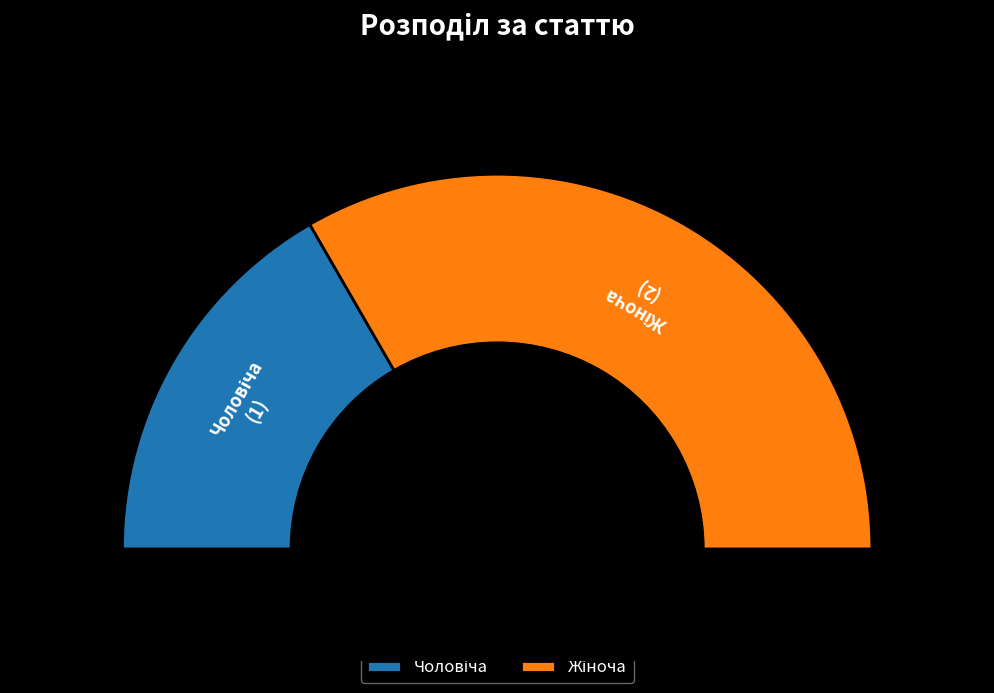

To the nearest percent, what is the difference between the Жіноча and Чоловіча slice percentages?

33%